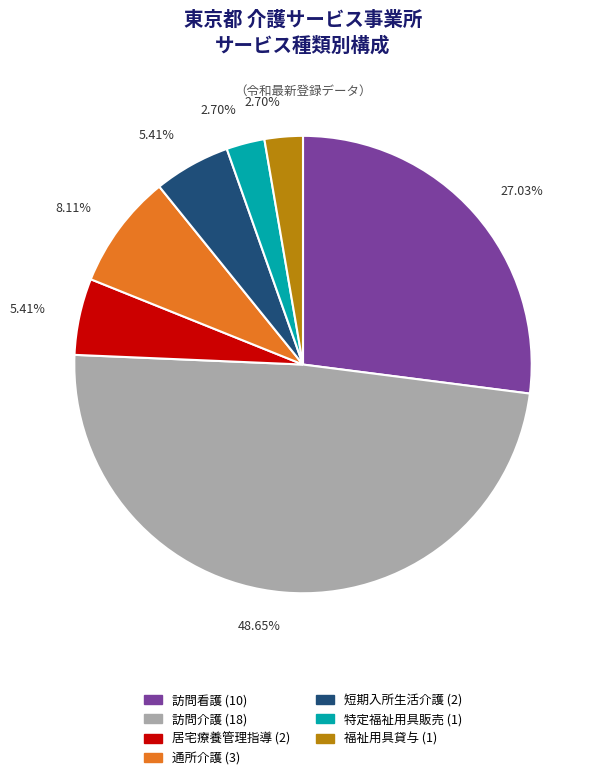

To the nearest percent, what is the combined percentage of 短期入所生活介護 and 訪問介護?

54%